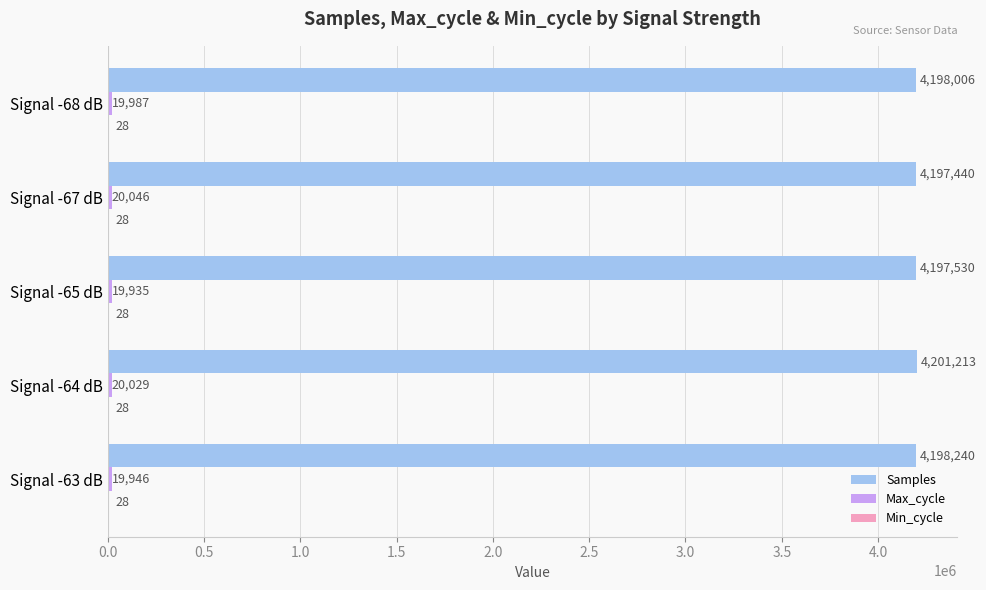

True or false: Samples has a value of 4198240 at Signal -63 dB.

True